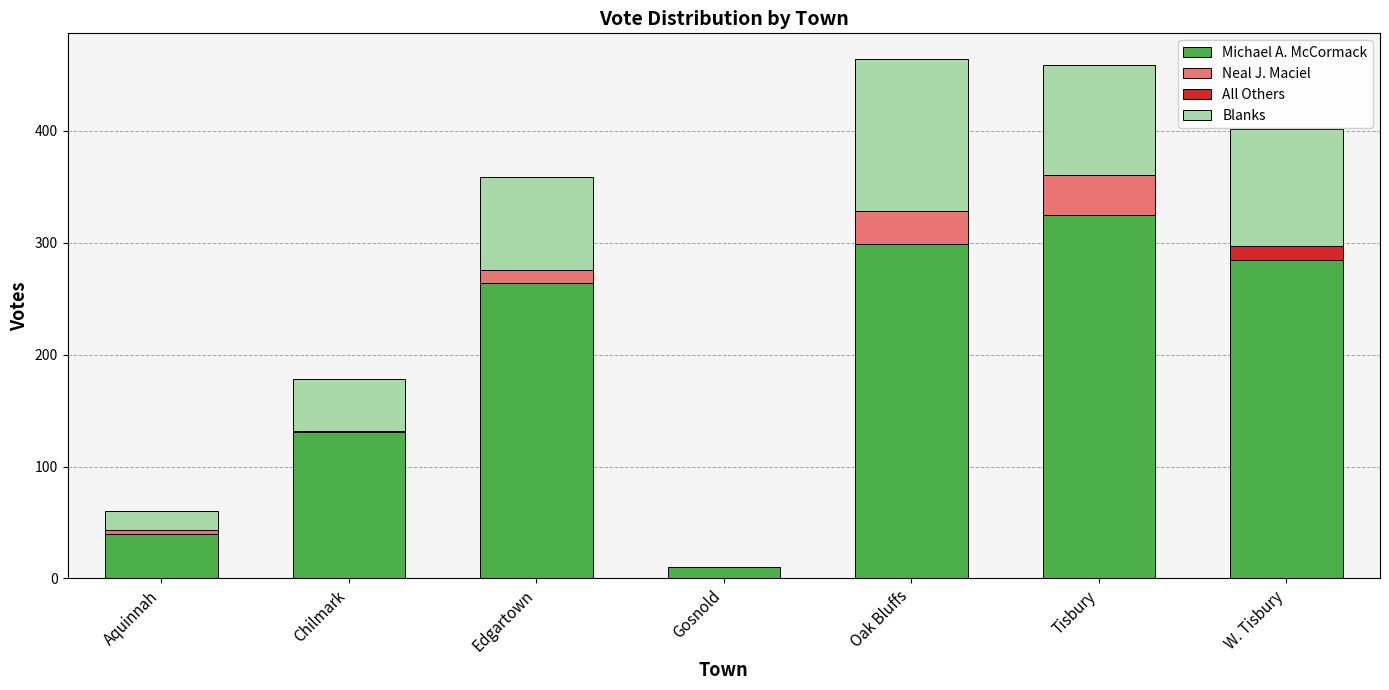

Does the chart contain stacked bars?

Yes